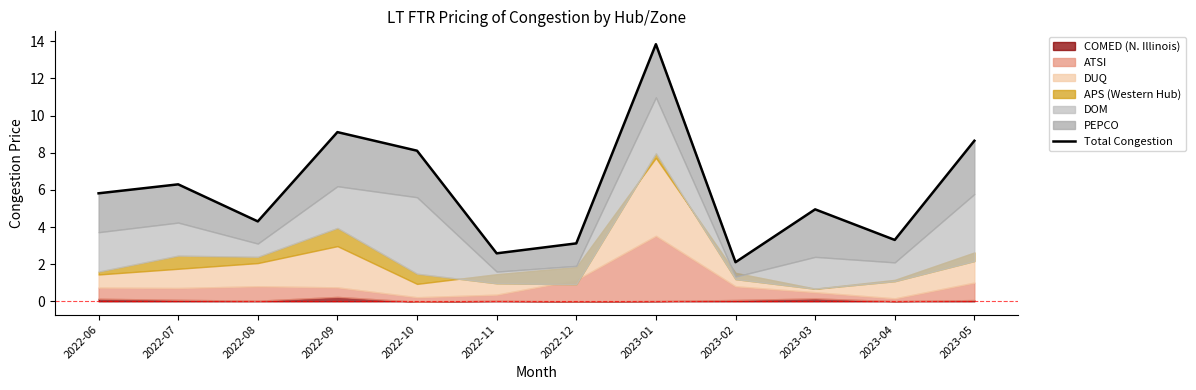

How many data points are less than 5?

6